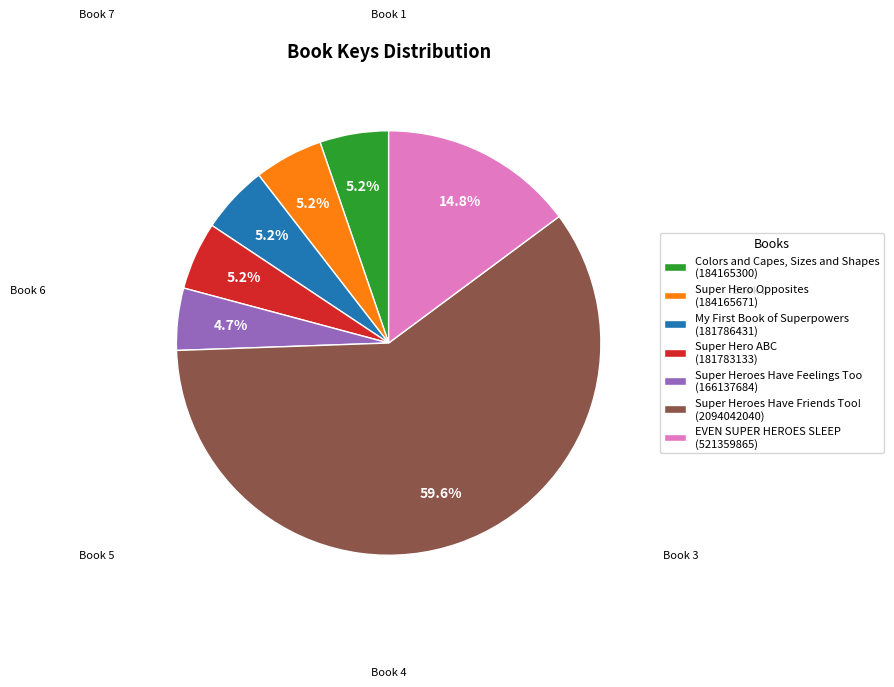

Is it true that Super Hero Opposites is 5% of the pie?

True